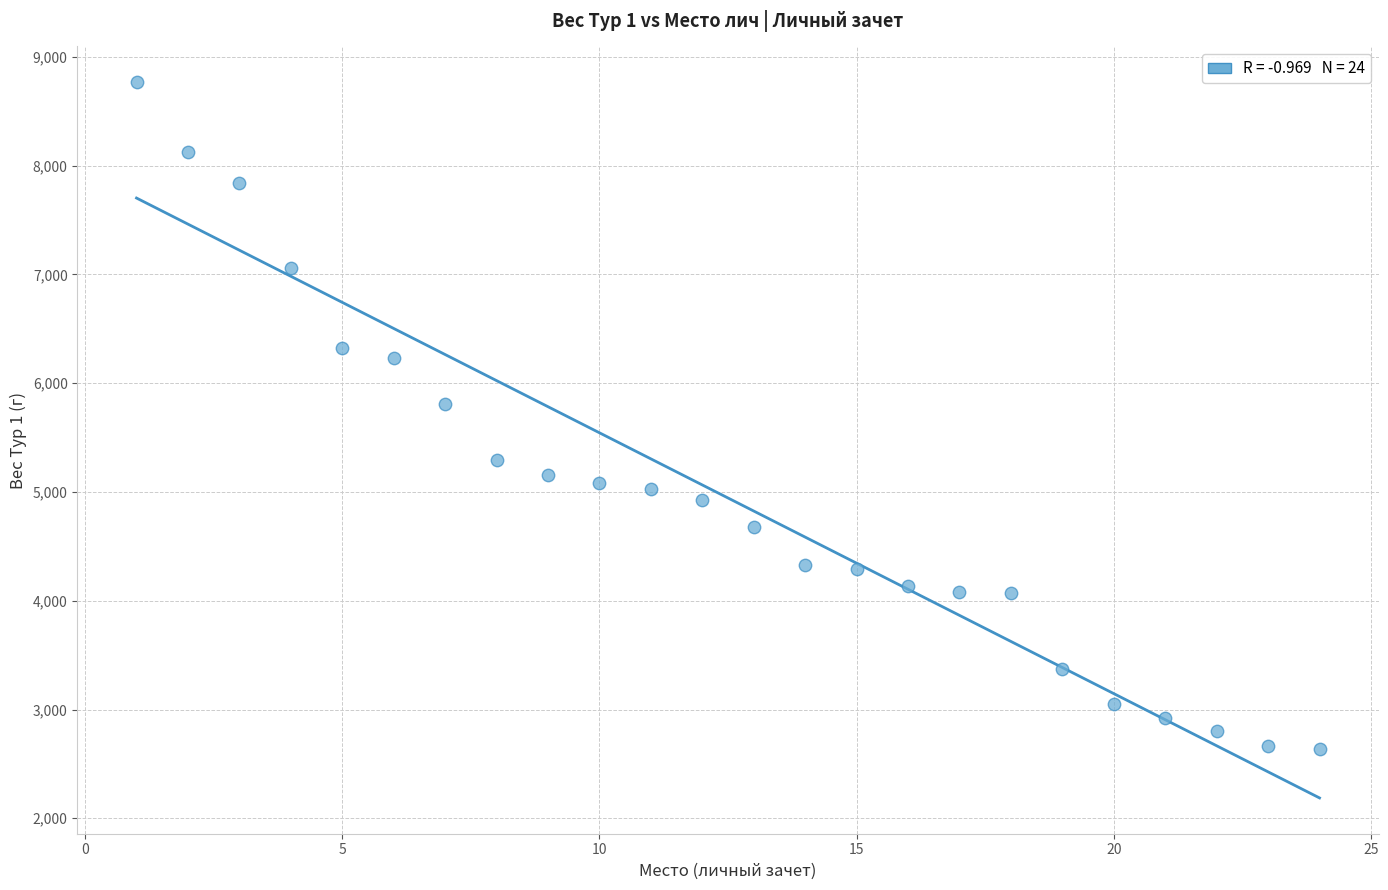

What Y value in the scatter plot is closest to 5700?

5808